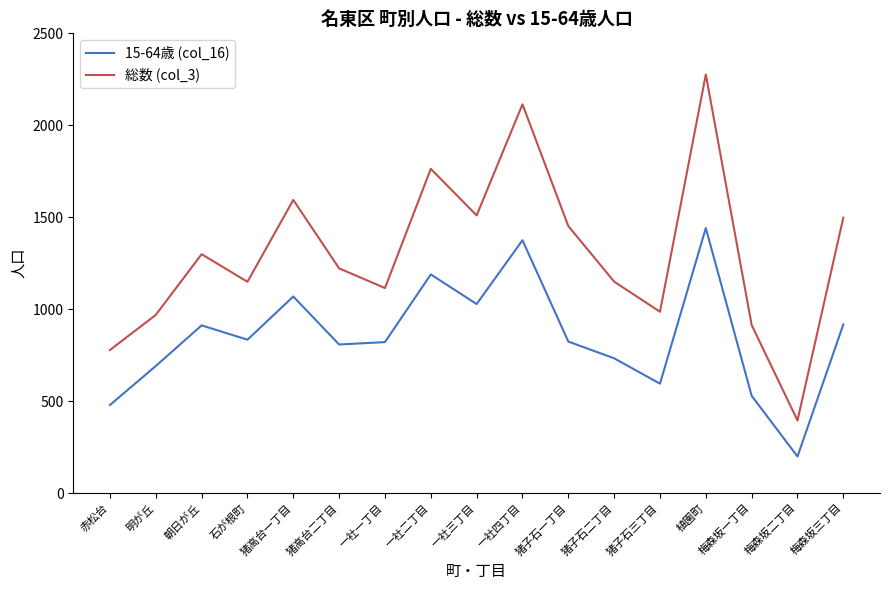

Does the chart have visible grid lines?

No